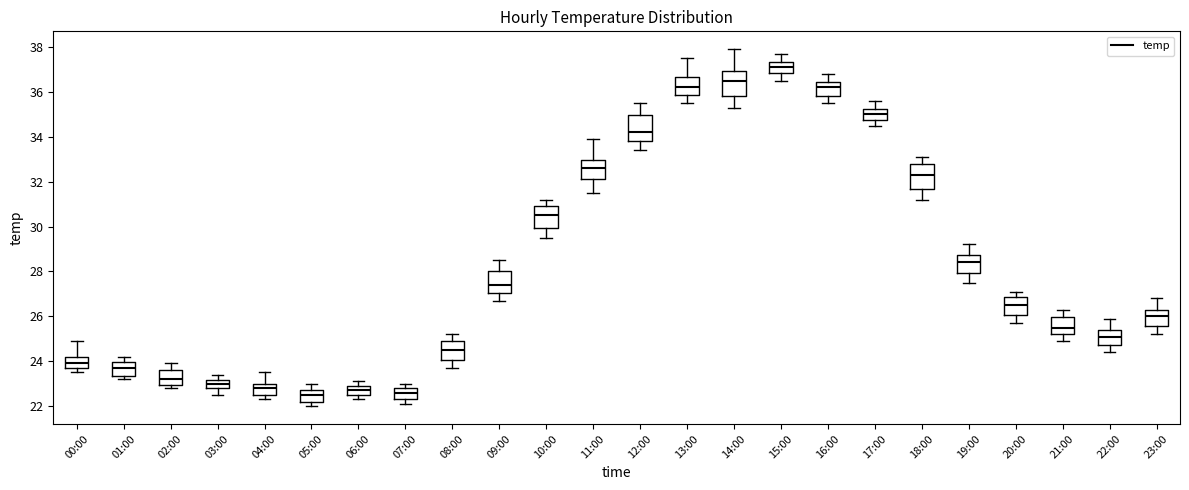

Reading left to right, read every box against the y-axis: the position of its median line, the range the box covers, and the ends of its whiskers. The values are not printed on the chart, so give them approximately, as read against the axis.

00:00: median 24.0, box 23.8 to 24.2, whiskers 23.6 to 25.0
01:00: median 23.8, box 23.4 to 24.0, whiskers 23.2 to 24.2
02:00: median 23.2, box 23.0 to 23.6, whiskers 22.8 to 24.0
03:00: median 23.0, box 22.8 to 23.2, whiskers 22.6 to 23.4
04:00: median 22.8, box 22.6 to 23.0, whiskers 22.4 to 23.6
05:00: median 22.6, box 22.2 to 22.8, whiskers 22.0 to 23.0
06:00: median 22.8, box 22.6 to 23.0, whiskers 22.4 to 23.2
07:00: median 22.6, box 22.4 to 22.8, whiskers 22.2 to 23.0
08:00: median 24.6, box 24.0 to 25.0, whiskers 23.8 to 25.2
09:00: median 27.4, box 27.0 to 28.0, whiskers 26.8 to 28.6
10:00: median 30.6, box 30.0 to 31.0, whiskers 29.6 to 31.2
11:00: median 32.6, box 32.2 to 33.0, whiskers 31.6 to 34.0
12:00: median 34.2, box 33.8 to 35.0, whiskers 33.4 to 35.6
13:00: median 36.2, box 35.8 to 36.6, whiskers 35.6 to 37.6
14:00: median 36.6, box 35.8 to 37.0, whiskers 35.4 to 38.0
15:00: median 37.2, box 36.8 to 37.4, whiskers 36.6 to 37.8
16:00: median 36.2, box 35.8 to 36.4, whiskers 35.6 to 36.8
17:00: median 35.0, box 34.8 to 35.2, whiskers 34.6 to 35.6
18:00: median 32.4, box 31.6 to 32.8, whiskers 31.2 to 33.2
19:00: median 28.4, box 28.0 to 28.8, whiskers 27.6 to 29.2
20:00: median 26.6, box 26.0 to 26.8, whiskers 25.8 to 27.2
21:00: median 25.6, box 25.2 to 26.0, whiskers 25.0 to 26.4
22:00: median 25.2, box 24.8 to 25.4, whiskers 24.4 to 26.0
23:00: median 26.0, box 25.6 to 26.4, whiskers 25.2 to 26.8